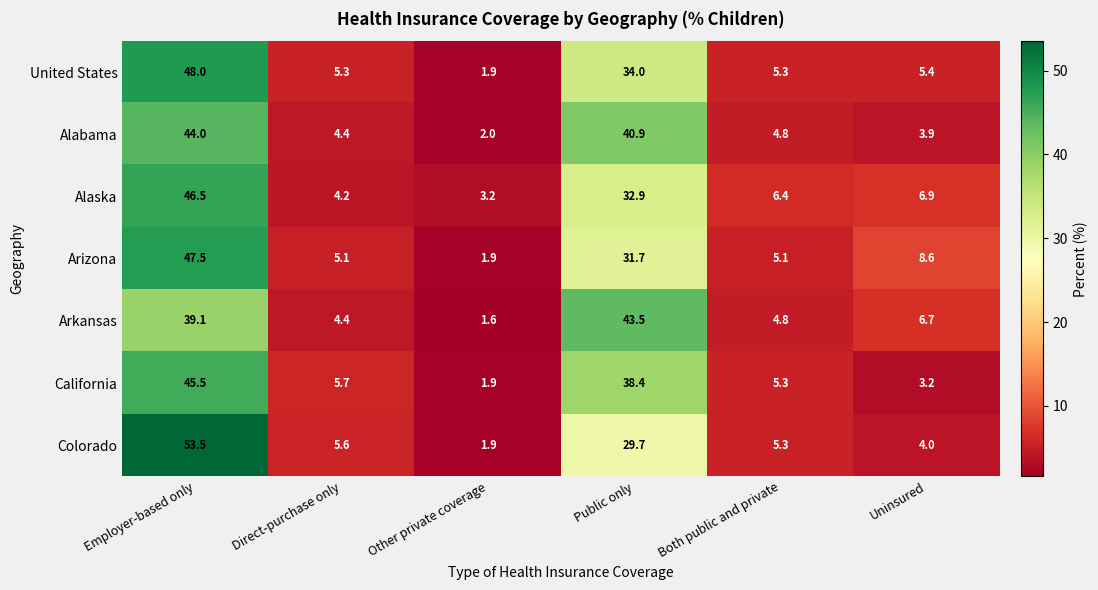

What is the difference between the highest and lowest values at Both public and private?

1.6